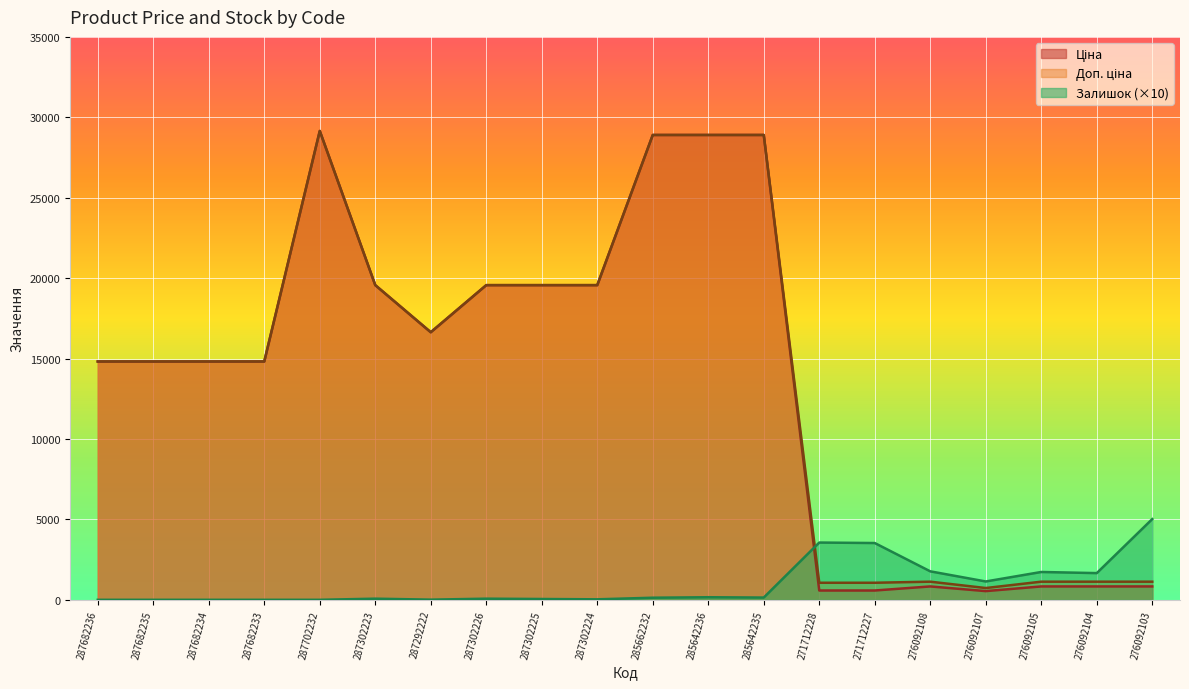

What is the difference between the second highest and second lowest values in the Доп. ціна series?

27841.6